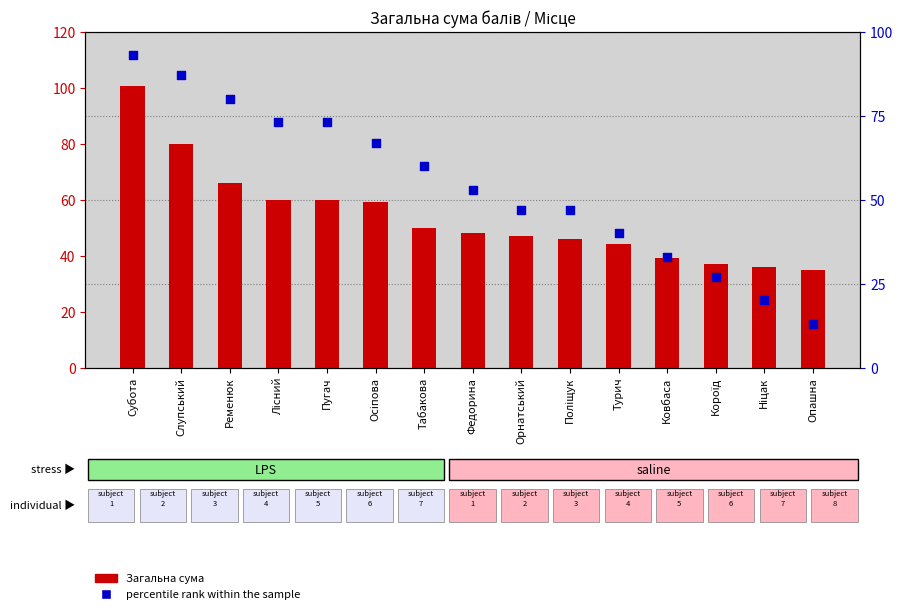

Which series has the largest total across all categories?

percentile rank within the sample